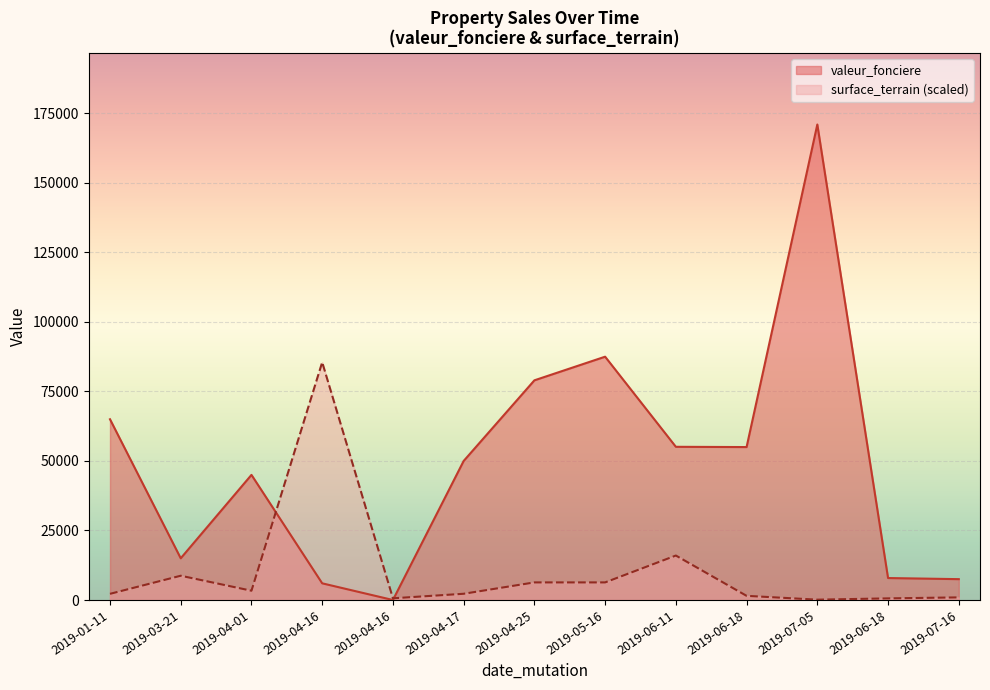

What is the approximate value of valeur_fonciere at 2019-07-05?

171000.0